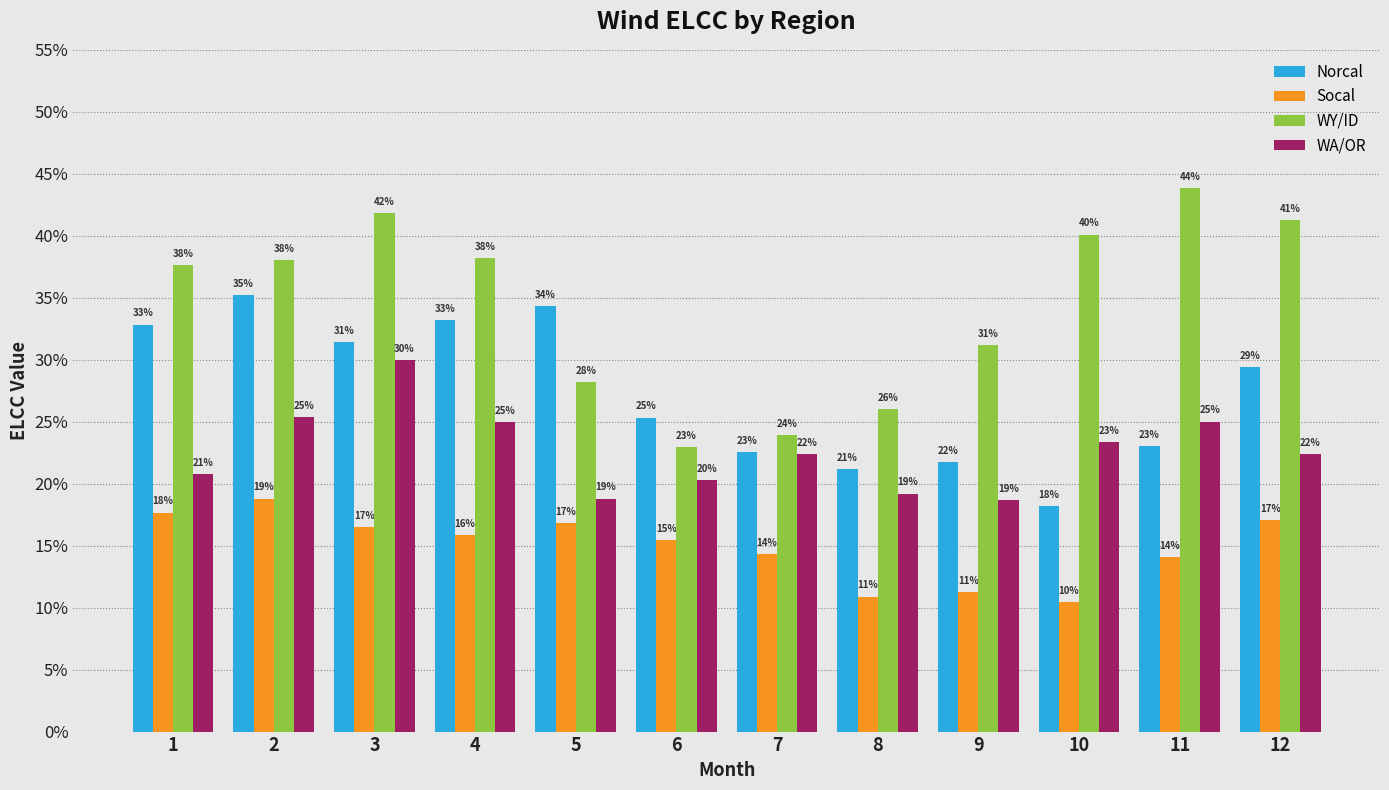

Are the bars grouped side by side (vs. stacked)?

Yes